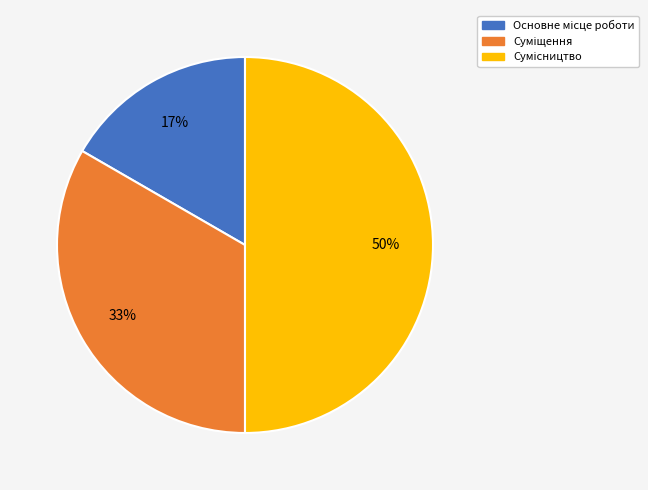

To the nearest percent, what is the average slice percentage?

33%